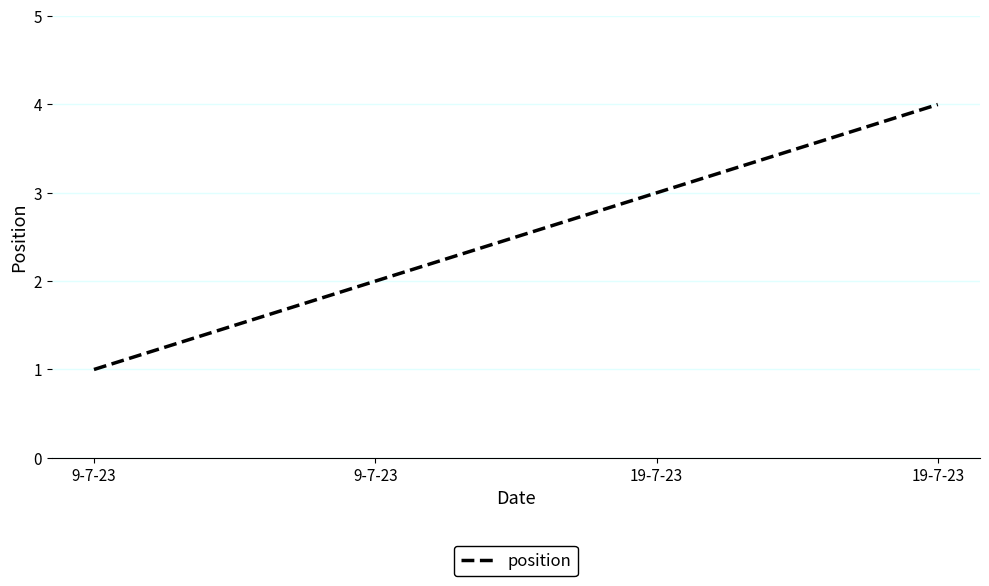

Rank the categories by value from lowest to highest.

9-7-23, 9-7-23, 19-7-23, 19-7-23